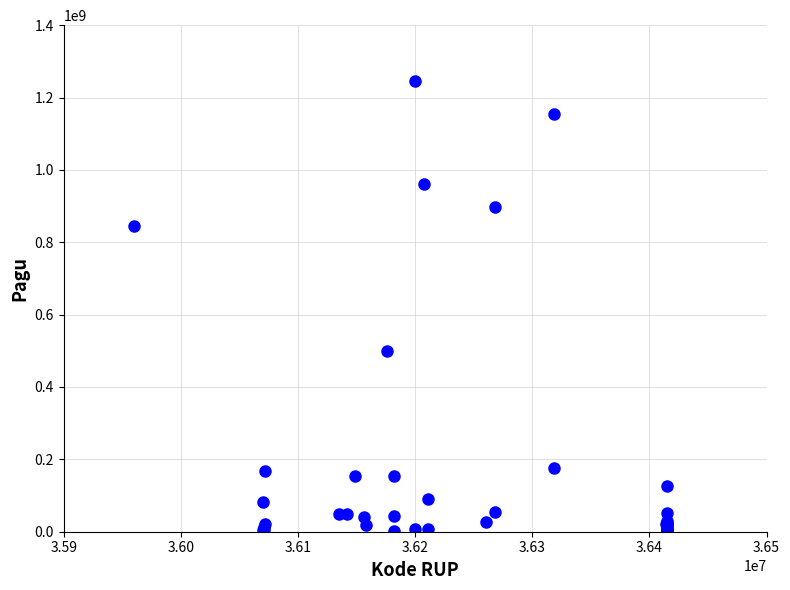

What Y value in the scatter plot is closest to 622840000?

499932000